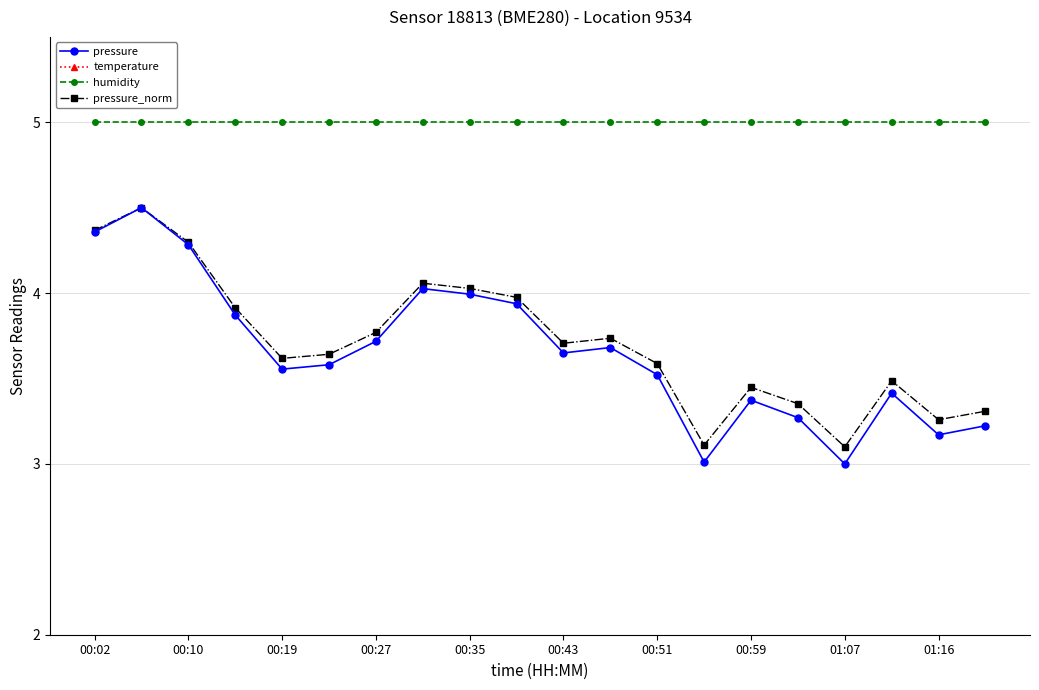

What is the minimum value for pressure?

3.0